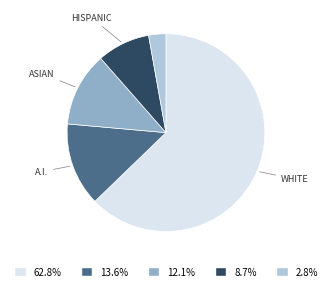

To the nearest percent, what is the difference between the largest and smallest slice percentages?

60%